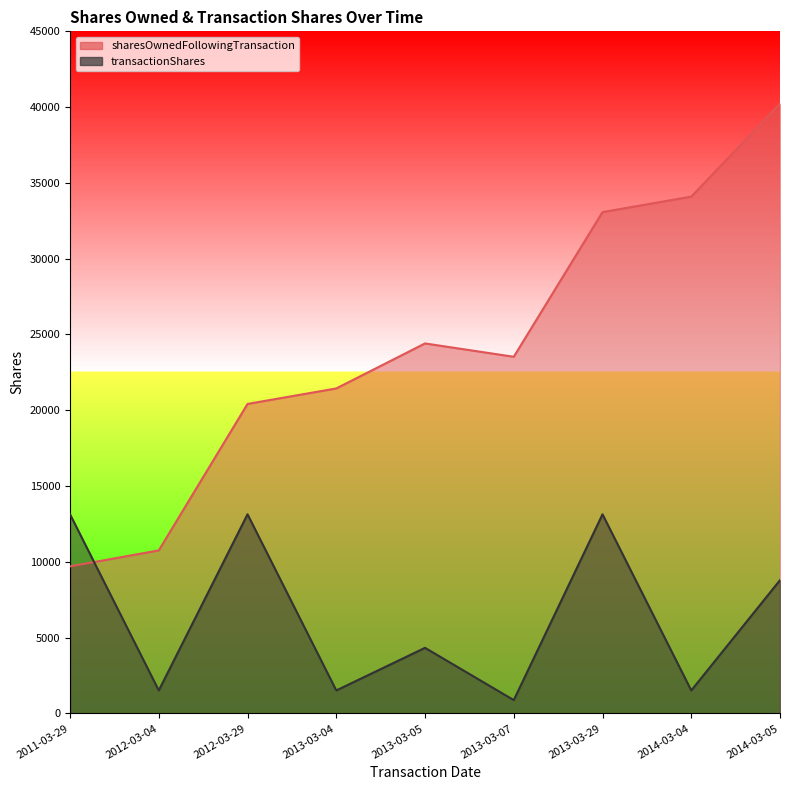

Where is the first local minimum for sharesOwnedFollowingTransaction?

2013-03-07